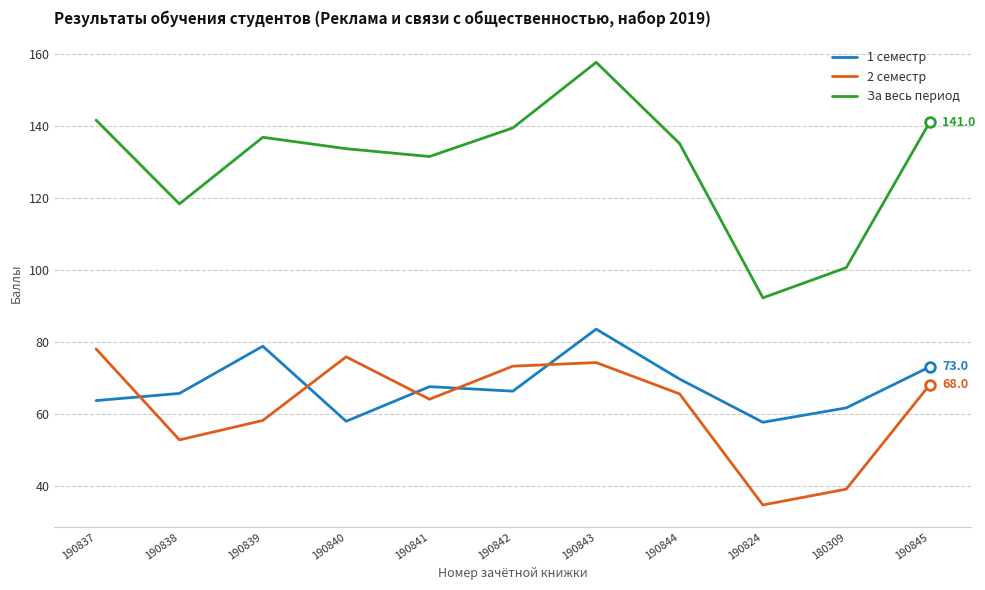

True or false: 1 семестр and За весь период intersect in this chart.

False